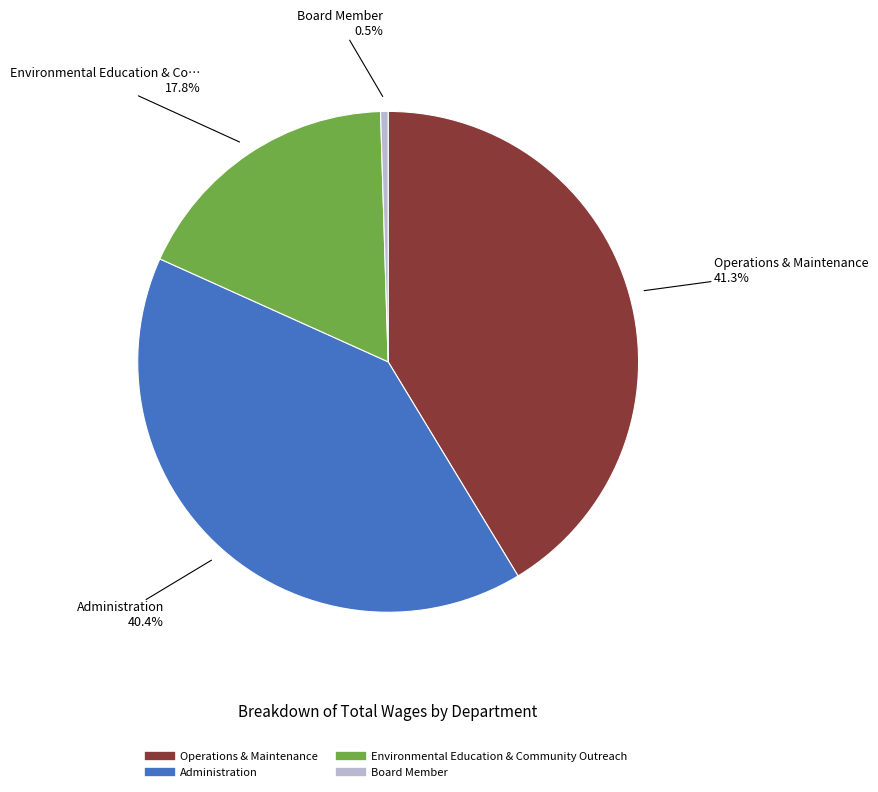

What percentage is the Environmental Education & Community Outreach slice, to the nearest percent?

18%